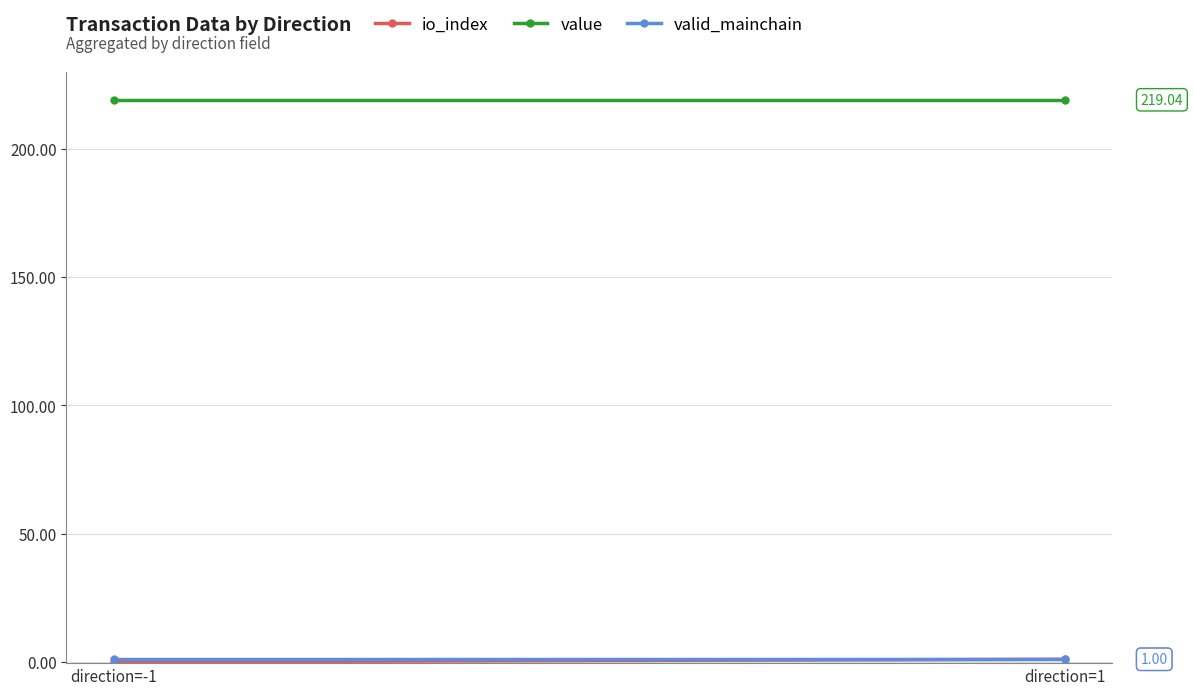

Which series has the widest spread of values?

io_index